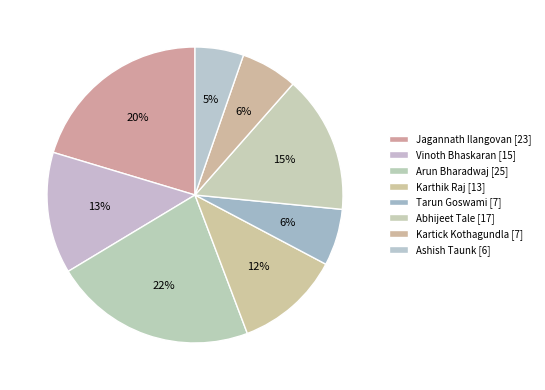

Which category has the biggest portion of the pie?

Arun Bharadwaj